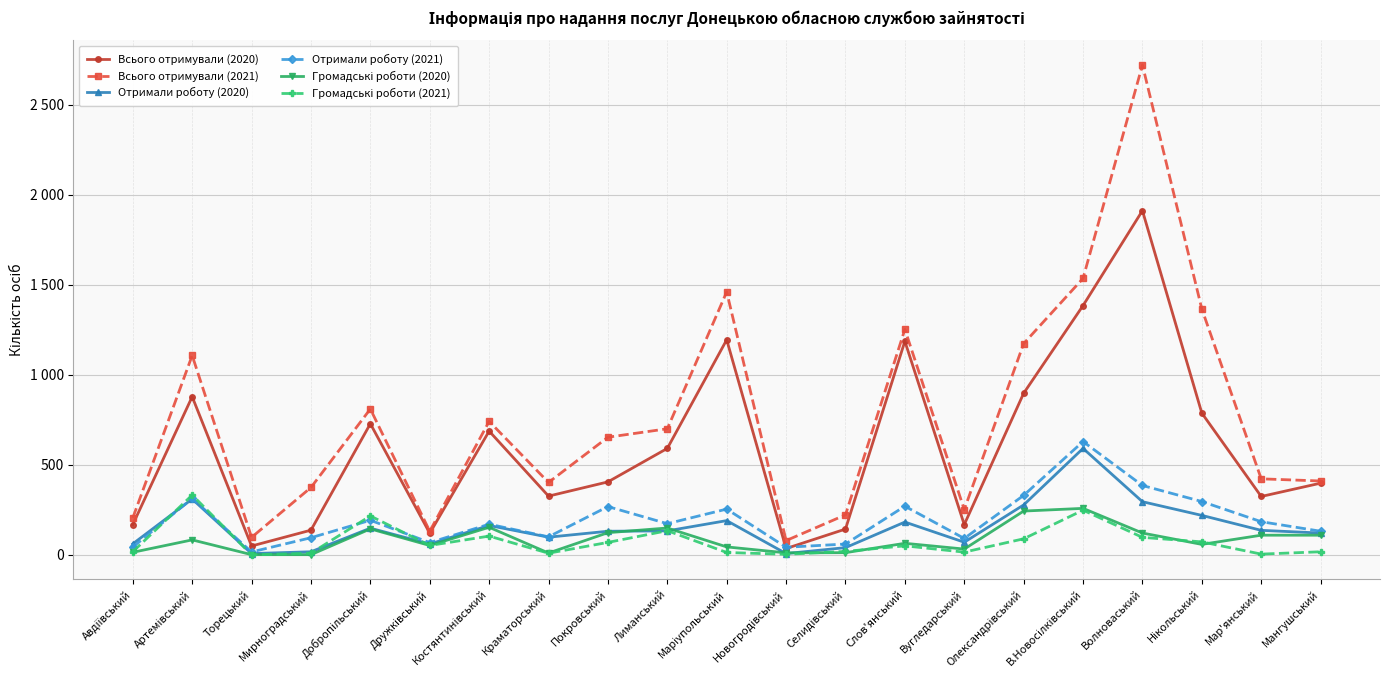

Reading left to right, what are all the values shown in this chart?

Всього отримували (2020): 168	878	49	137	728	120	687	326	405	591	1194	35	143	1186	168	897	1384	1911	787	324	398
Всього отримували (2021): 205	1107	97	374	810	131	741	402	653	700	1460	79	222	1252	251	1173	1535	2720	1365	422	410
Отримали роботу (2020): 61	310	7	17	148	60	163	98	131	133	190	7	40	182	70	277	591	295	219	136	121
Отримали роботу (2021): 43	313	16	95	192	68	170	100	268	173	254	42	60	270	91	330	629	385	296	184	131
Громадські роботи (2020): 14	83	1	1	144	52	153	10	123	149	44	11	12	64	32	243	258	121	58	109	109
Громадські роботи (2021): 17	332	0	9	216	52	104	9	69	134	13	3	19	50	15	89	248	97	72	4	17